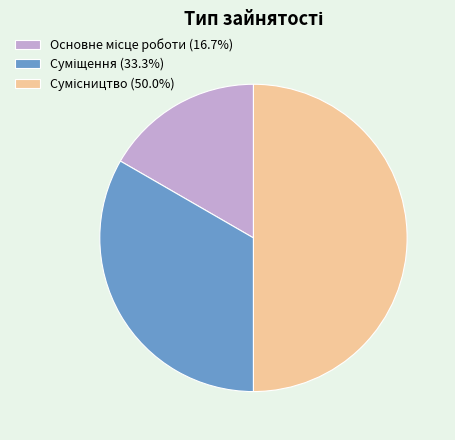

How many slices are in this pie chart?

3